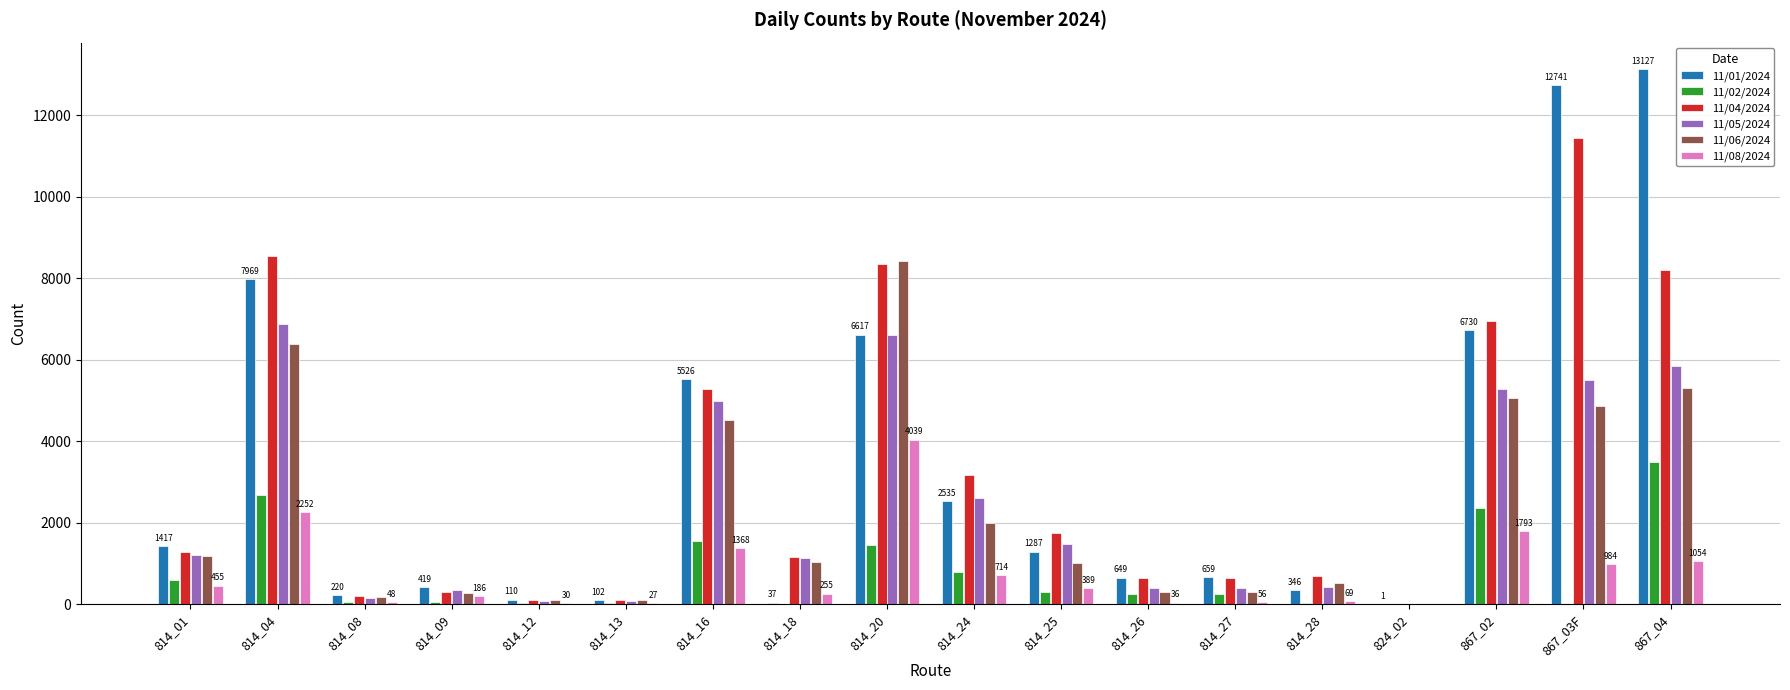

The value of 11/04/2024 at 814_20 is 8345. True or false?

True